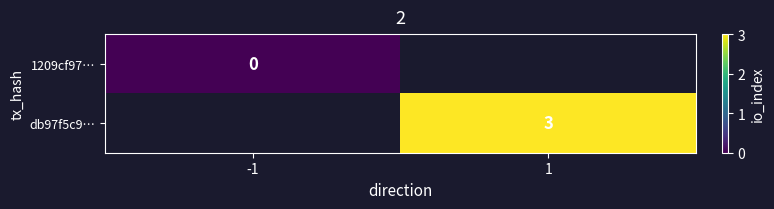

True or false: db97f5c9… has a value of 1 at 1.

False